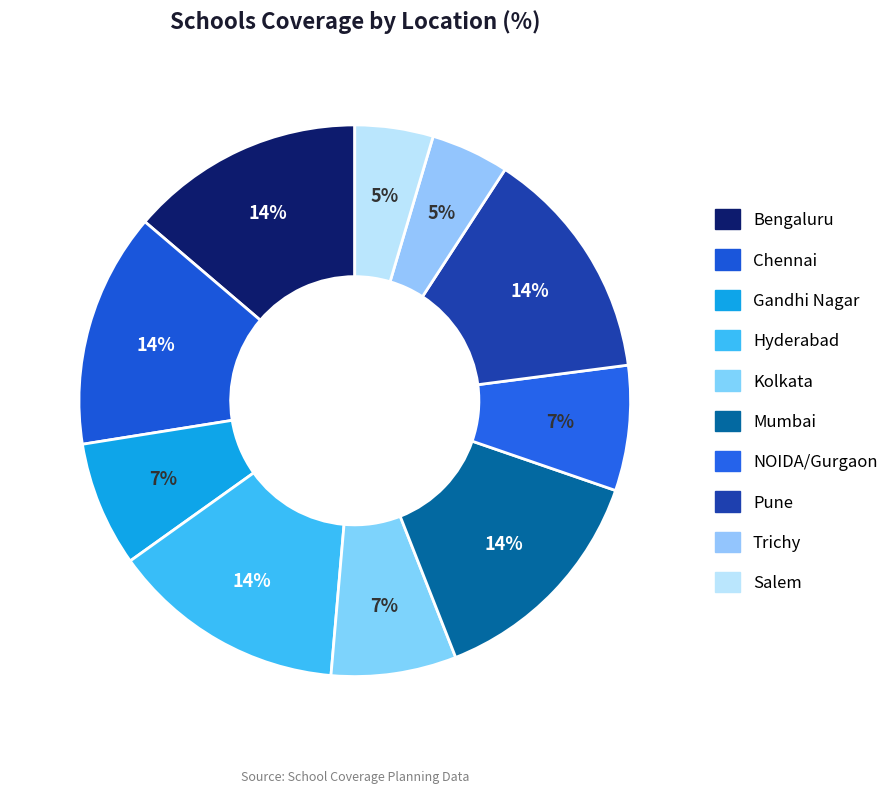

What is the ratio of the value at Trichy to the value at Gandhi Nagar?

0.6